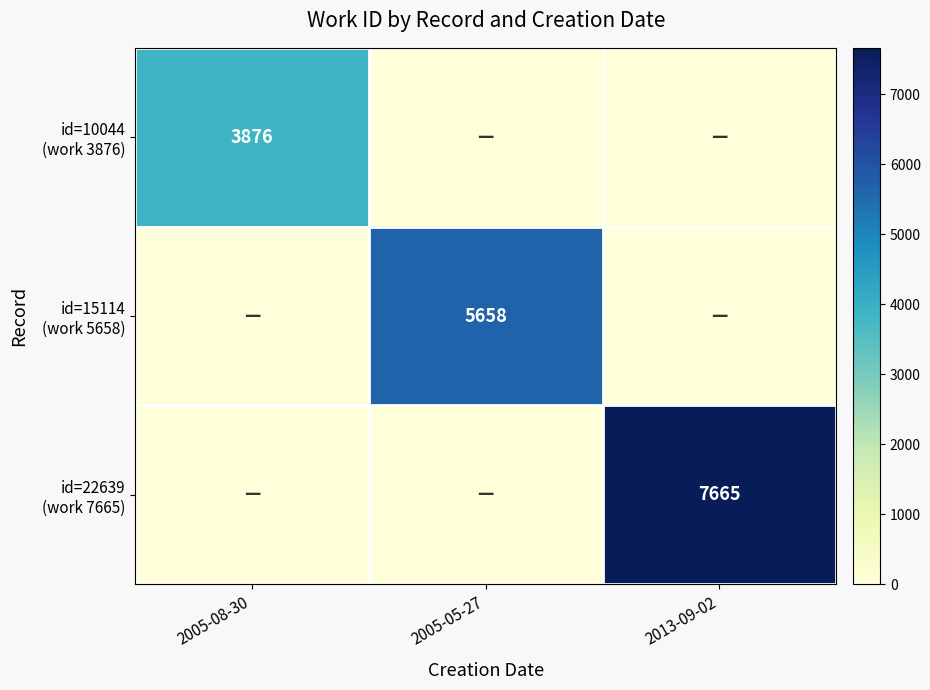

At how many categories does at least one series exceed 4380?

2